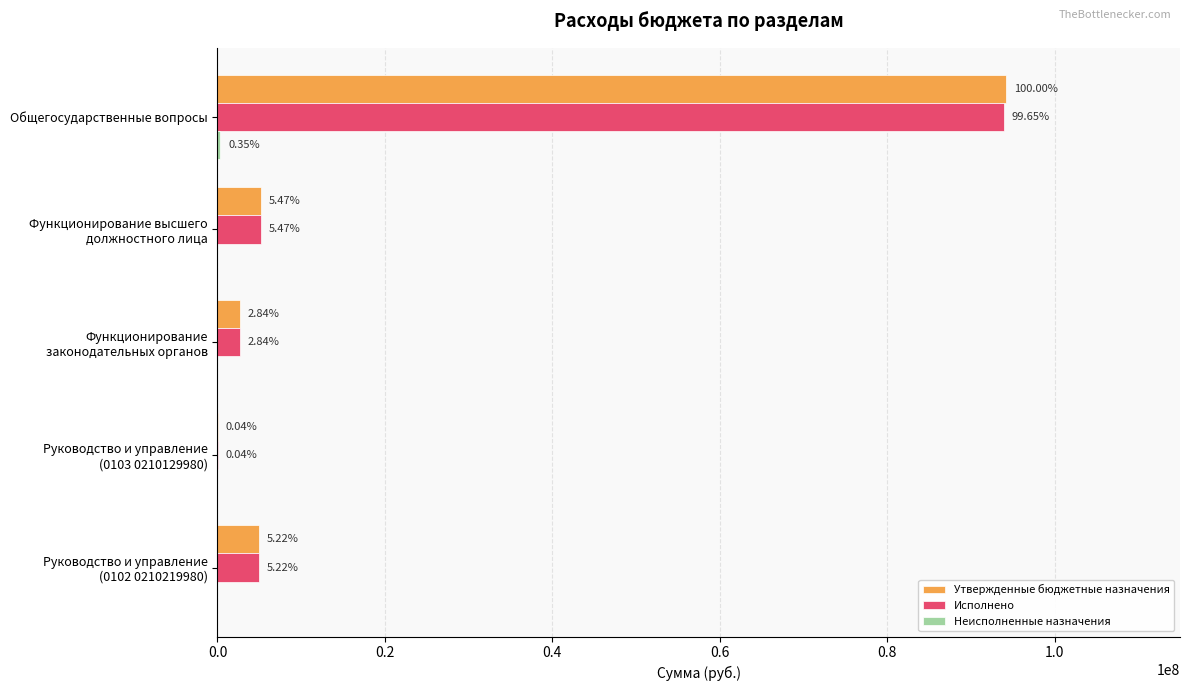

What are all the series names shown in the legend?

Утвержденные бюджетные назначения, Исполнено, Неисполненные назначения